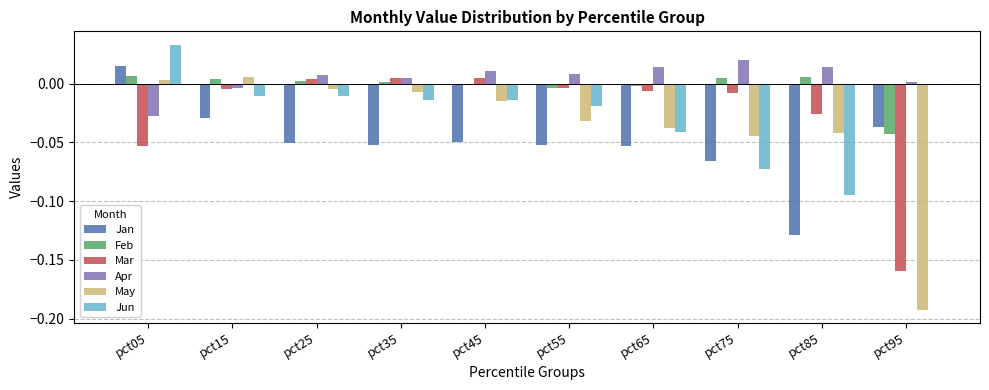

How many values in the Jan series exceed 0?

1